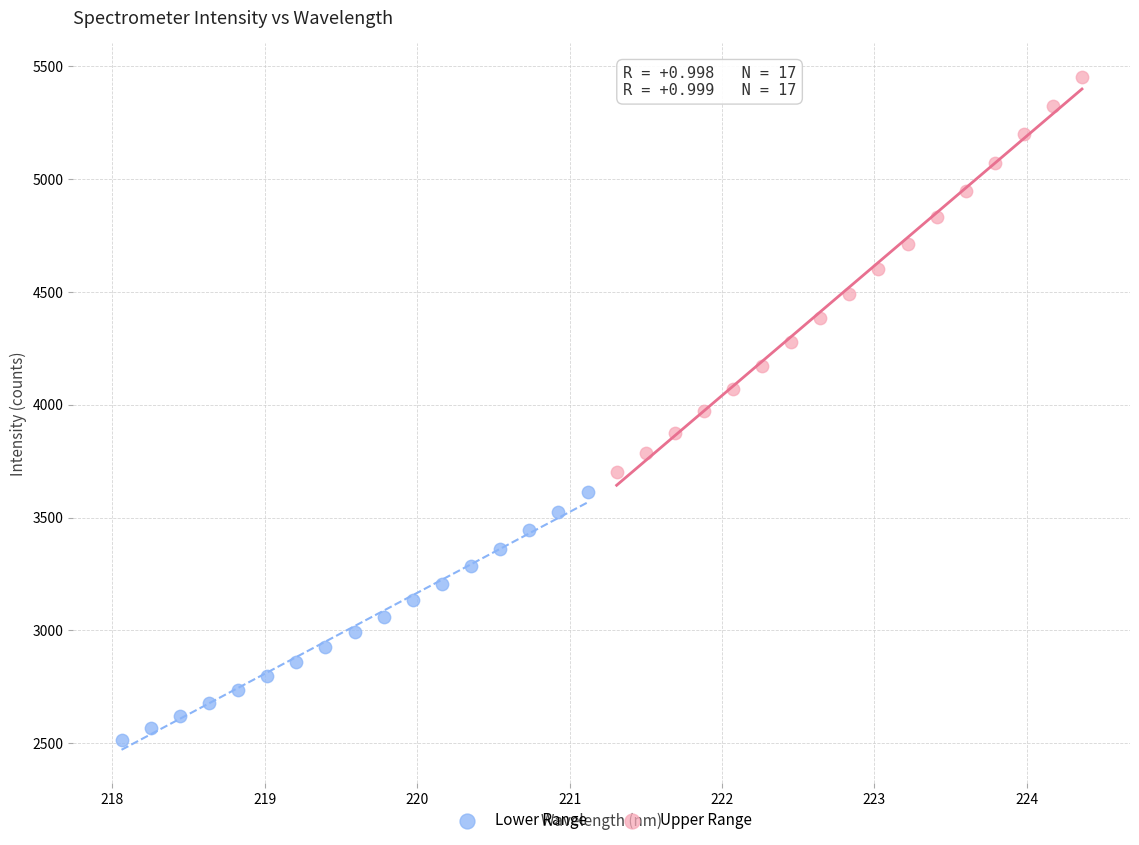

What are all the series names shown in the legend?

Lower Range, Upper Range